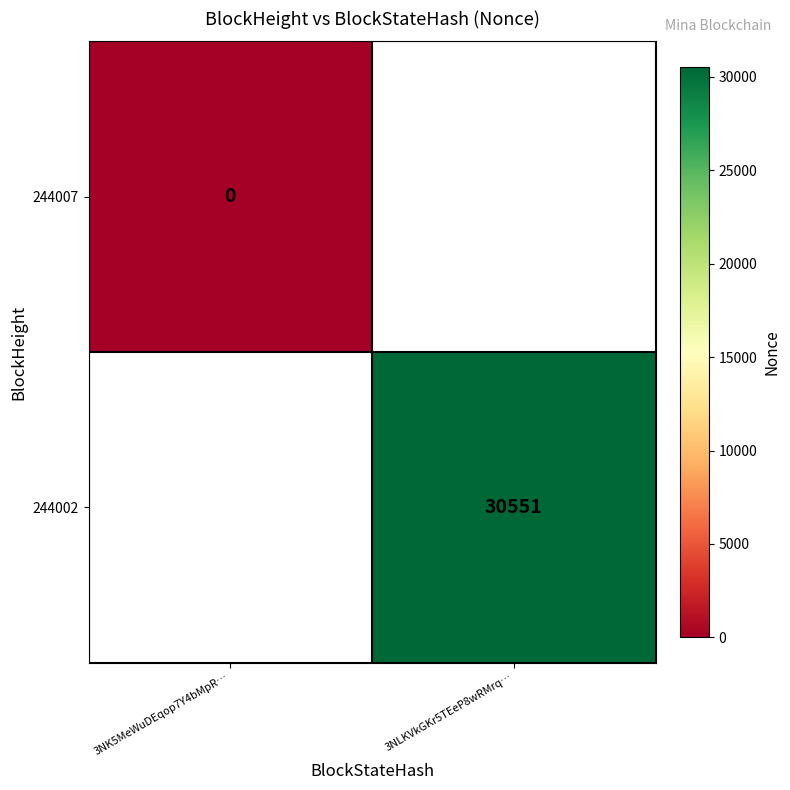

The 244002 series shows 45282.8 at 3NLKVkGKr5TEeP8wRMrq…. True or false?

False